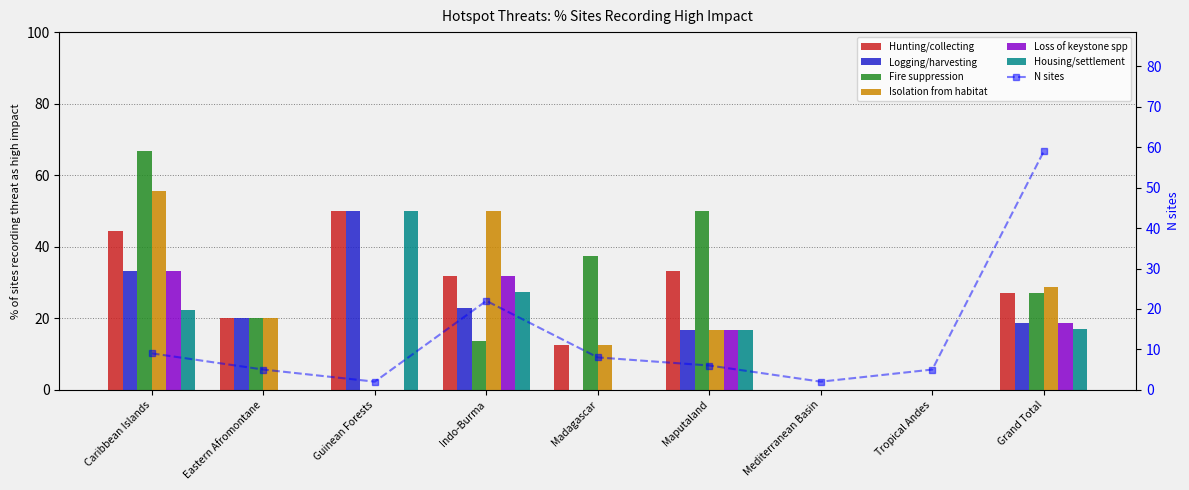

How many positive values does the Hunting/collecting series have?

7